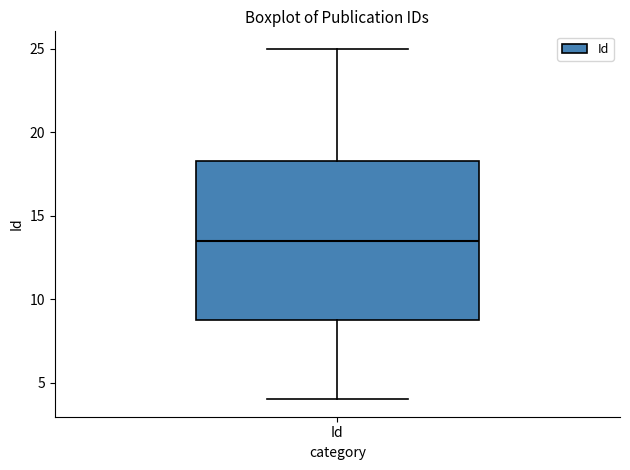

Transcribe this box plot: give where the median line is, the range the box spans, and where the two whiskers end, as read against the y-axis. The values are not printed on the chart, so give them approximately, as read against the axis.

median 13.5, box 9.0 to 18.5, whiskers 4.0 to 25.0